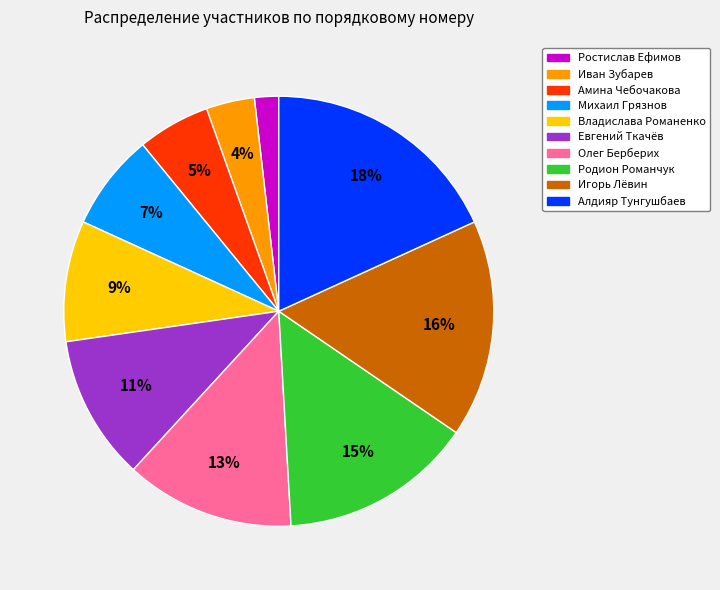

Which category has the biggest portion of the pie?

Алдияр Тунгушбаев